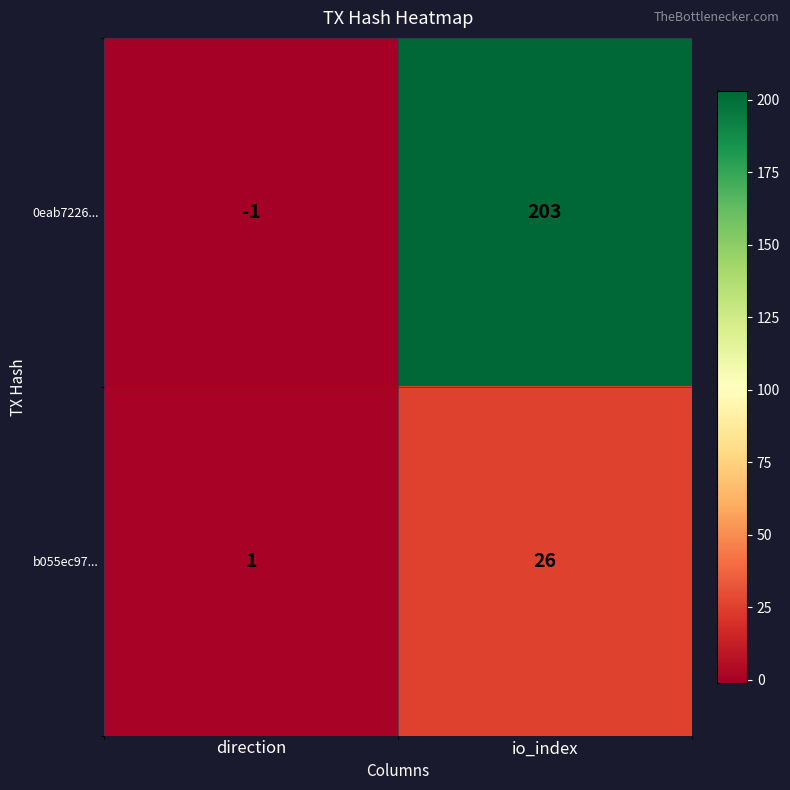

Where is 0eab7226... nearest to the value 101?

direction